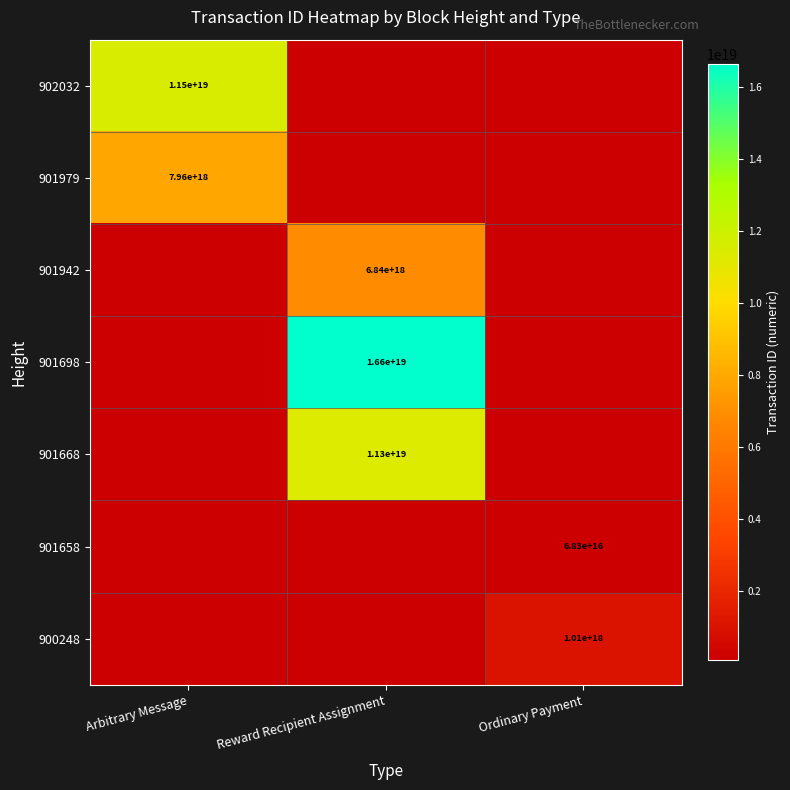

Is it true that 901942 equals 6840000000000000000 at Reward Recipient Assignment?

True